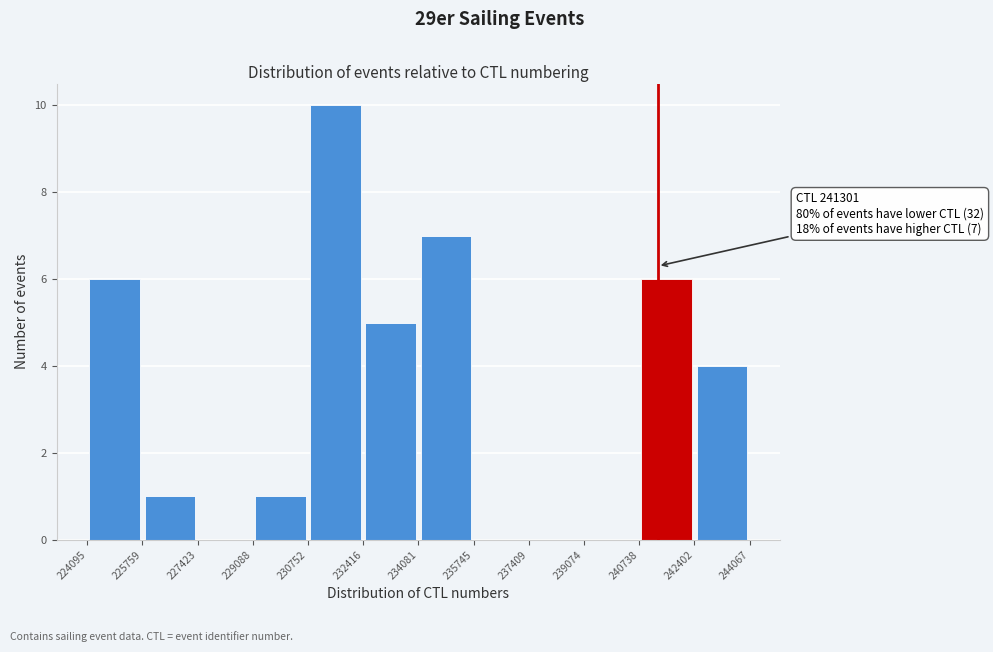

Which range on the x-axis has the tallest bar?

230752 to 232416